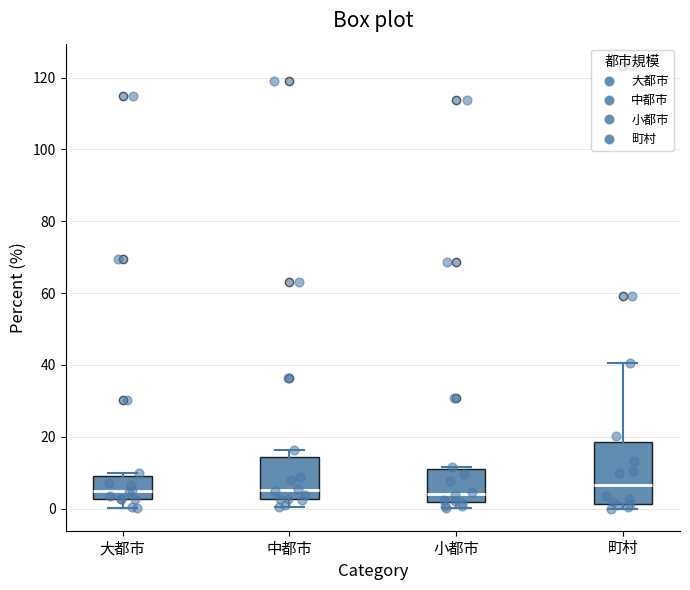

Reading left to right, read every box against the y-axis: the position of its median line, the range the box covers, and the ends of its whiskers. The values are not printed on the chart, so give them approximately, as read against the axis.

大都市: median 4, box 2 to 10, whiskers 0 to 10 (just above the box's upper edge)
中都市: median 6, box 2 to 14, whiskers 0 to 16
小都市: median 4, box 2 to 12, whiskers 0 to 12
町村: median 6, box 2 to 18, whiskers 0 to 40